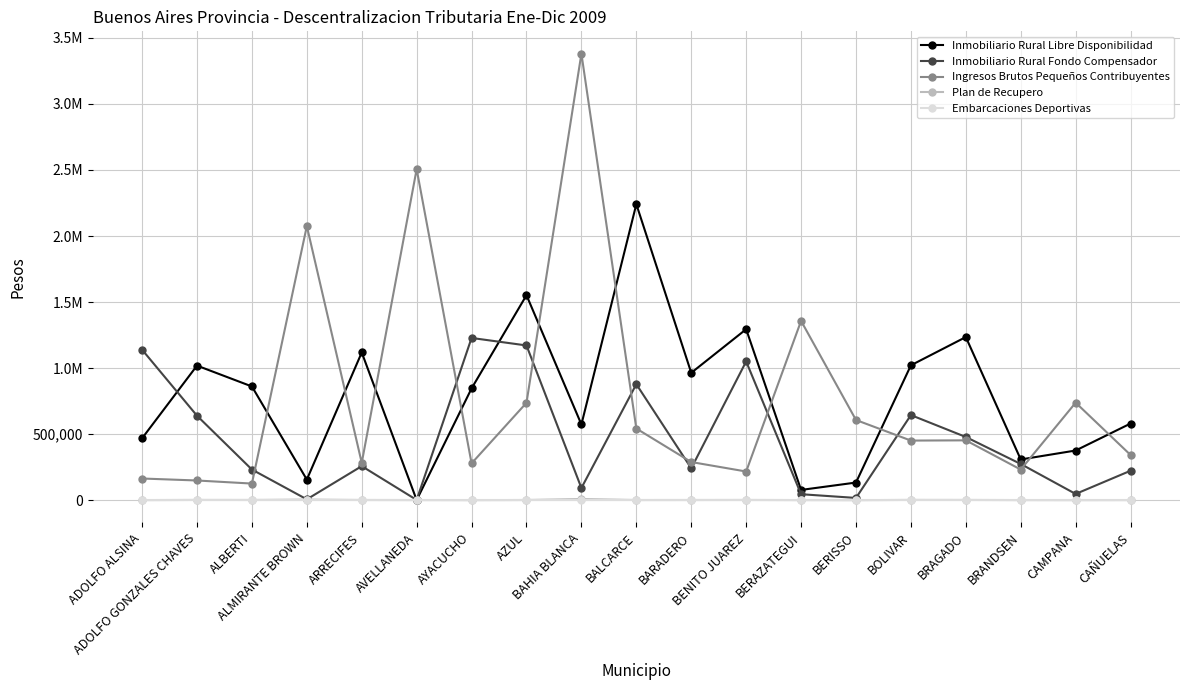

Count the number of data series in this chart.

5